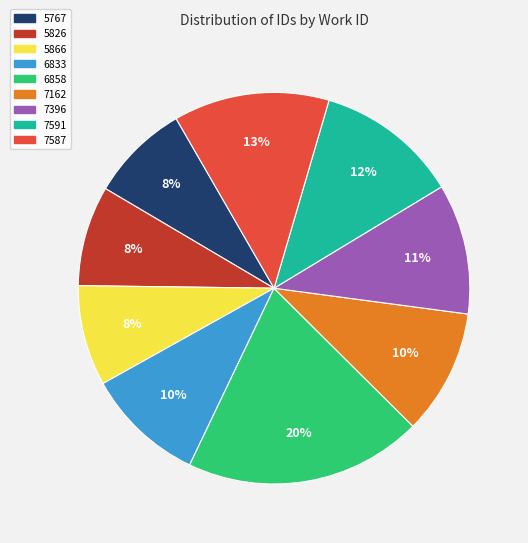

To the nearest percent, what is the average slice percentage?

11%